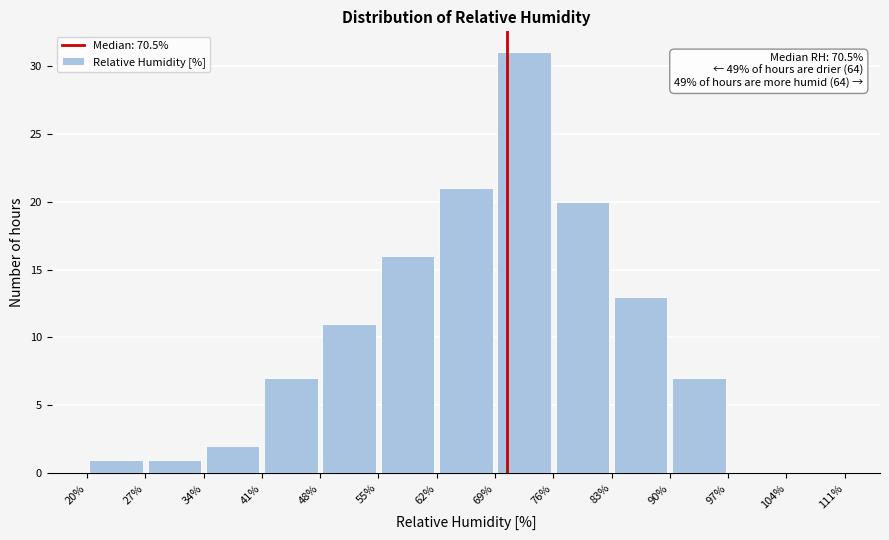

Which range on the x-axis has the tallest bar?

69% to 76%